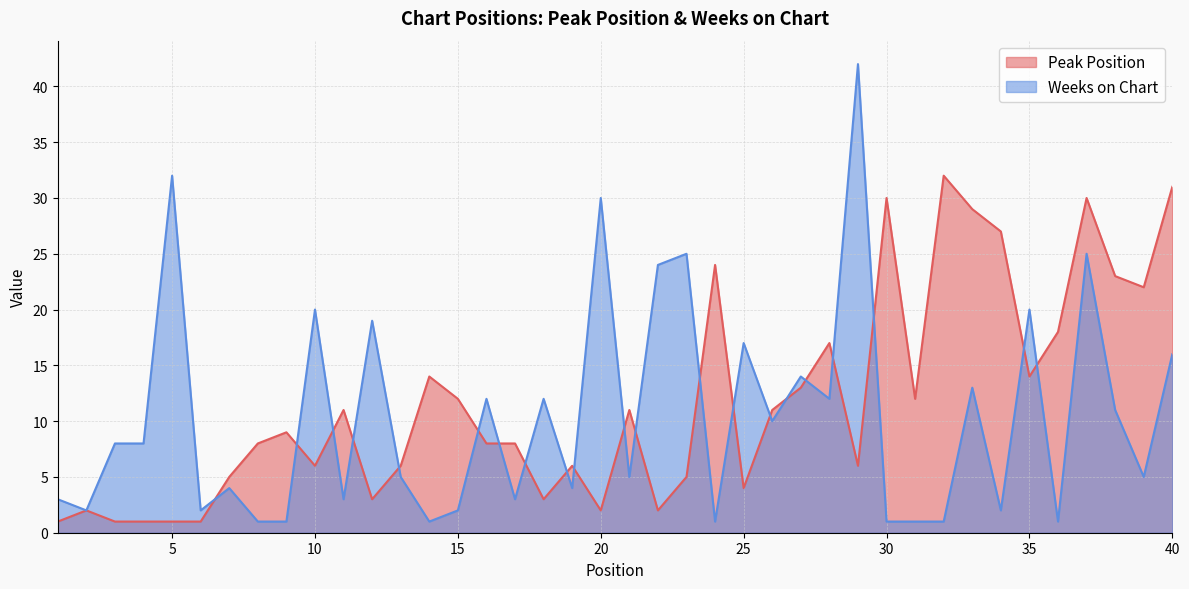

List the labels in order of Peak Position value, largest first.

32, 40, 30, 37, 33, 34, 24, 38, 39, 36, 28, 14, 35, 27, 15, 31, 11, 21, 26, 9, 8, 16, 17, 10, 13, 19, 29, 7, 23, 25, 12, 18, 2, 20, 22, 1, 3, 4, 5, 6